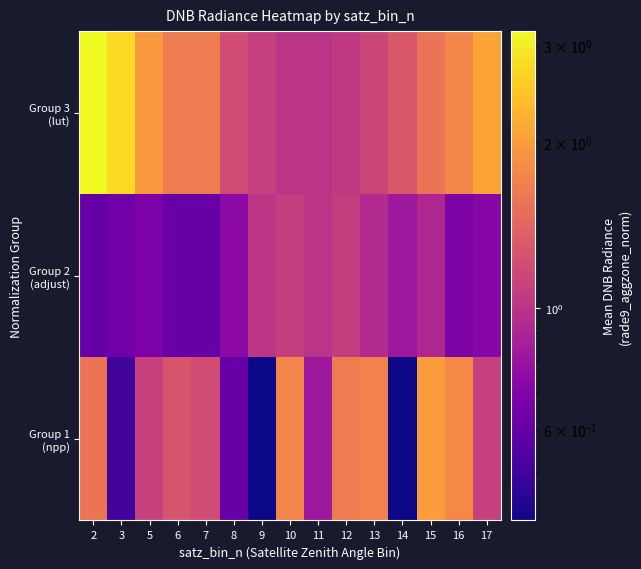

Rank the series by their maximum value, from lowest to highest.

Group 2 (adjust), Group 1 (npp), Group 3 (lut)